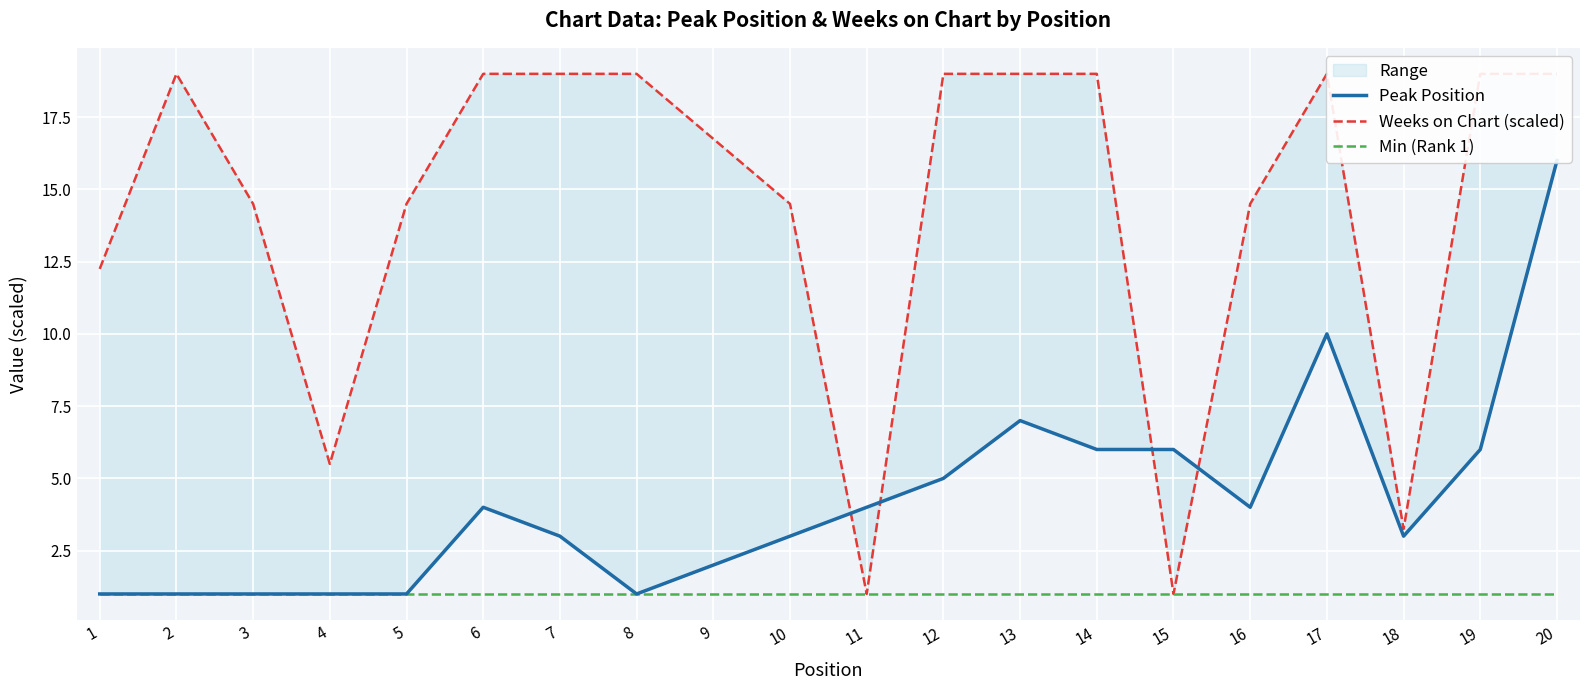

After their last crossing, which series has the higher values: Weeks on Chart (scaled) or Peak Position?

Weeks on Chart (scaled)